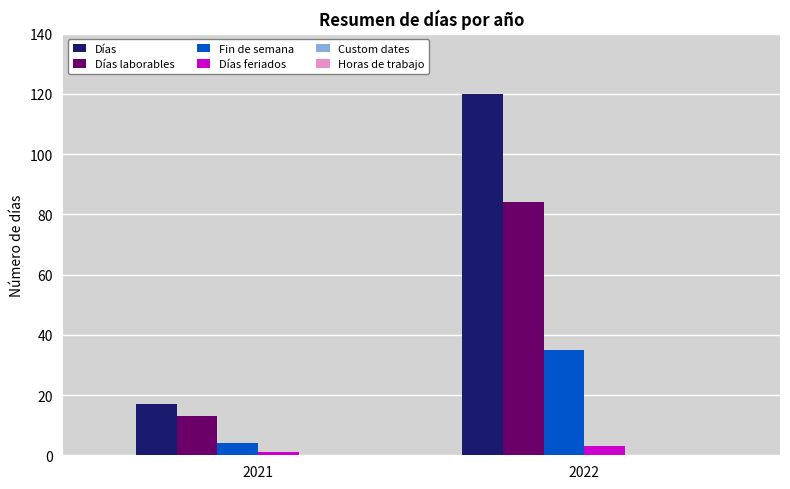

Reading left to right, what are all the values shown in this chart?

Días: 17	120
Días laborables: 13	84
Fin de semana: 4	35
Días feriados: 1	3